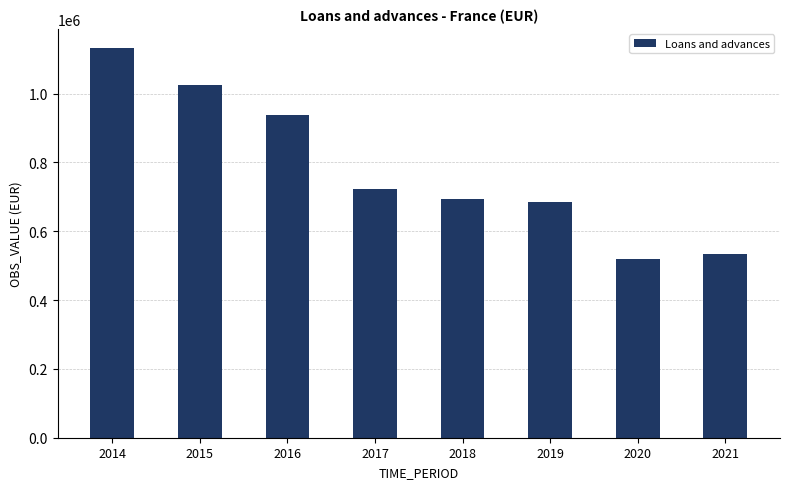

Where does the data first go above 723844?

2014